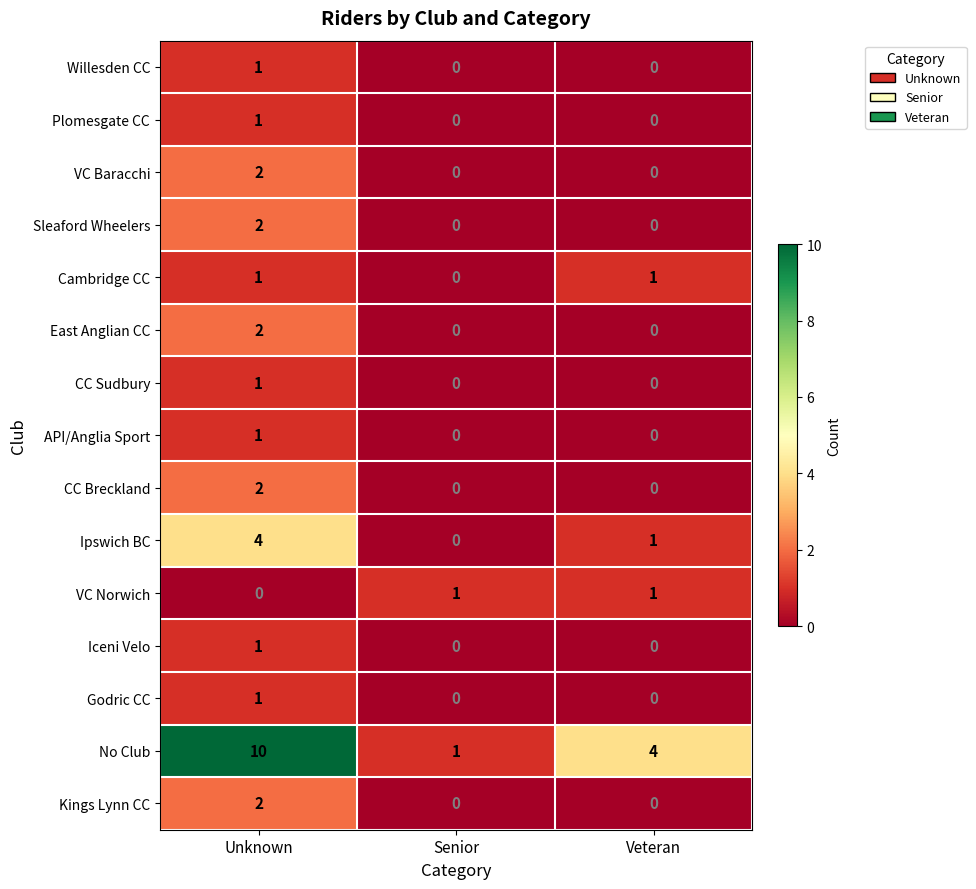

Which category has the highest value in the Sleaford Wheelers series?

Unknown